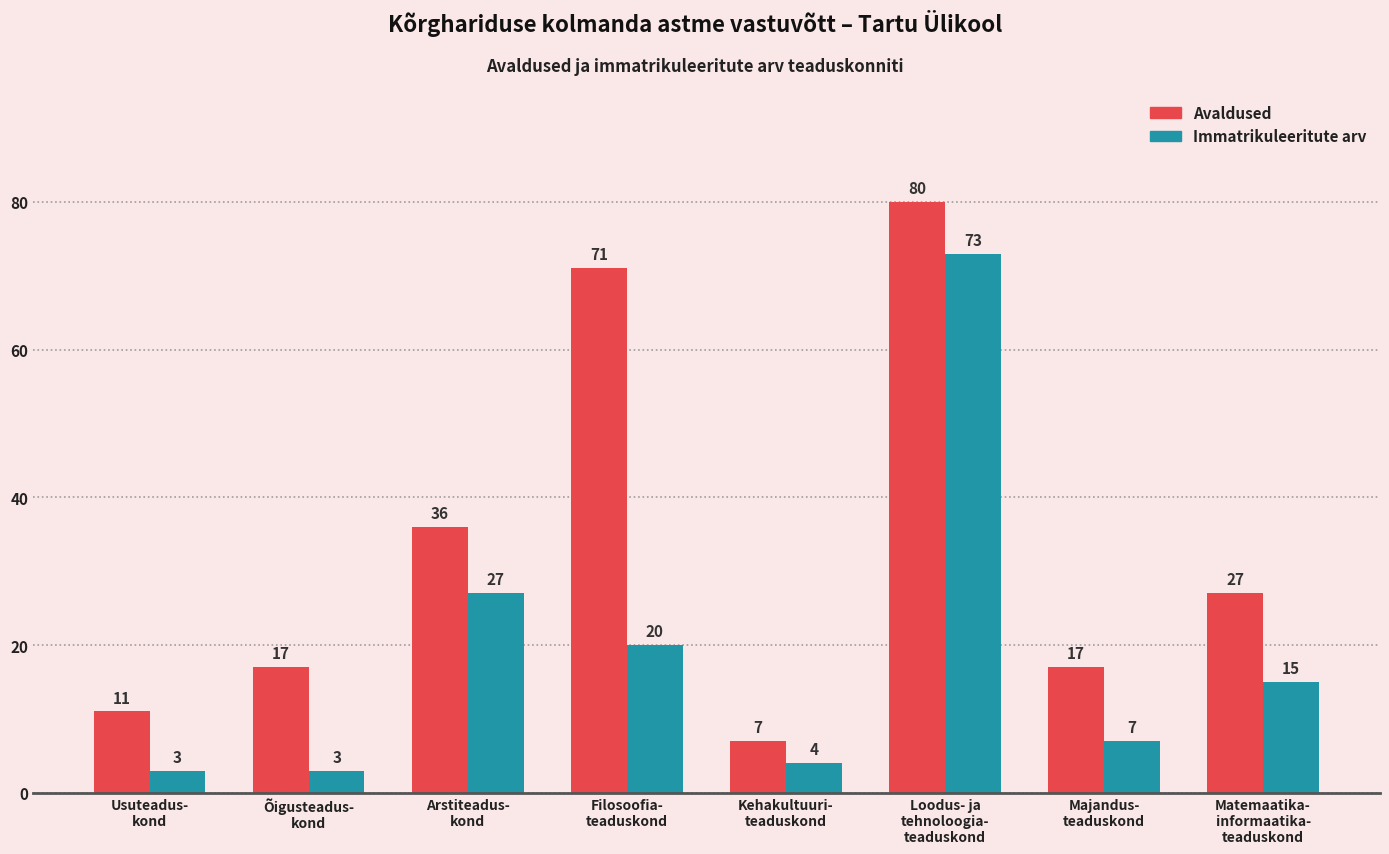

At which label is Immatrikuleeritute arv closest to 38?

Arstiteadus-
kond